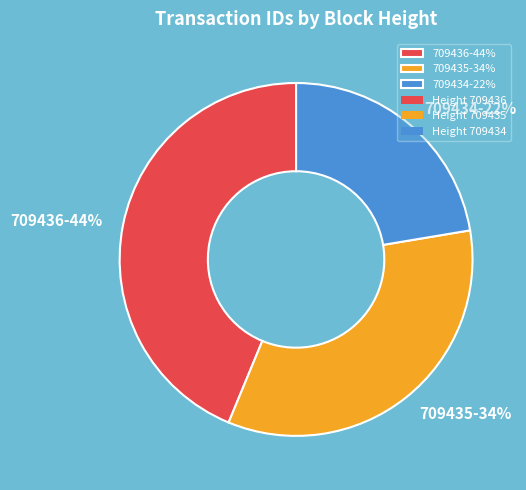

What percentage is the 709434 slice, to the nearest percent?

22%